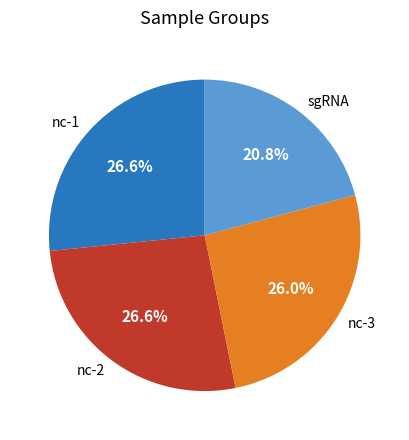

Is there a majority slice in this chart?

No